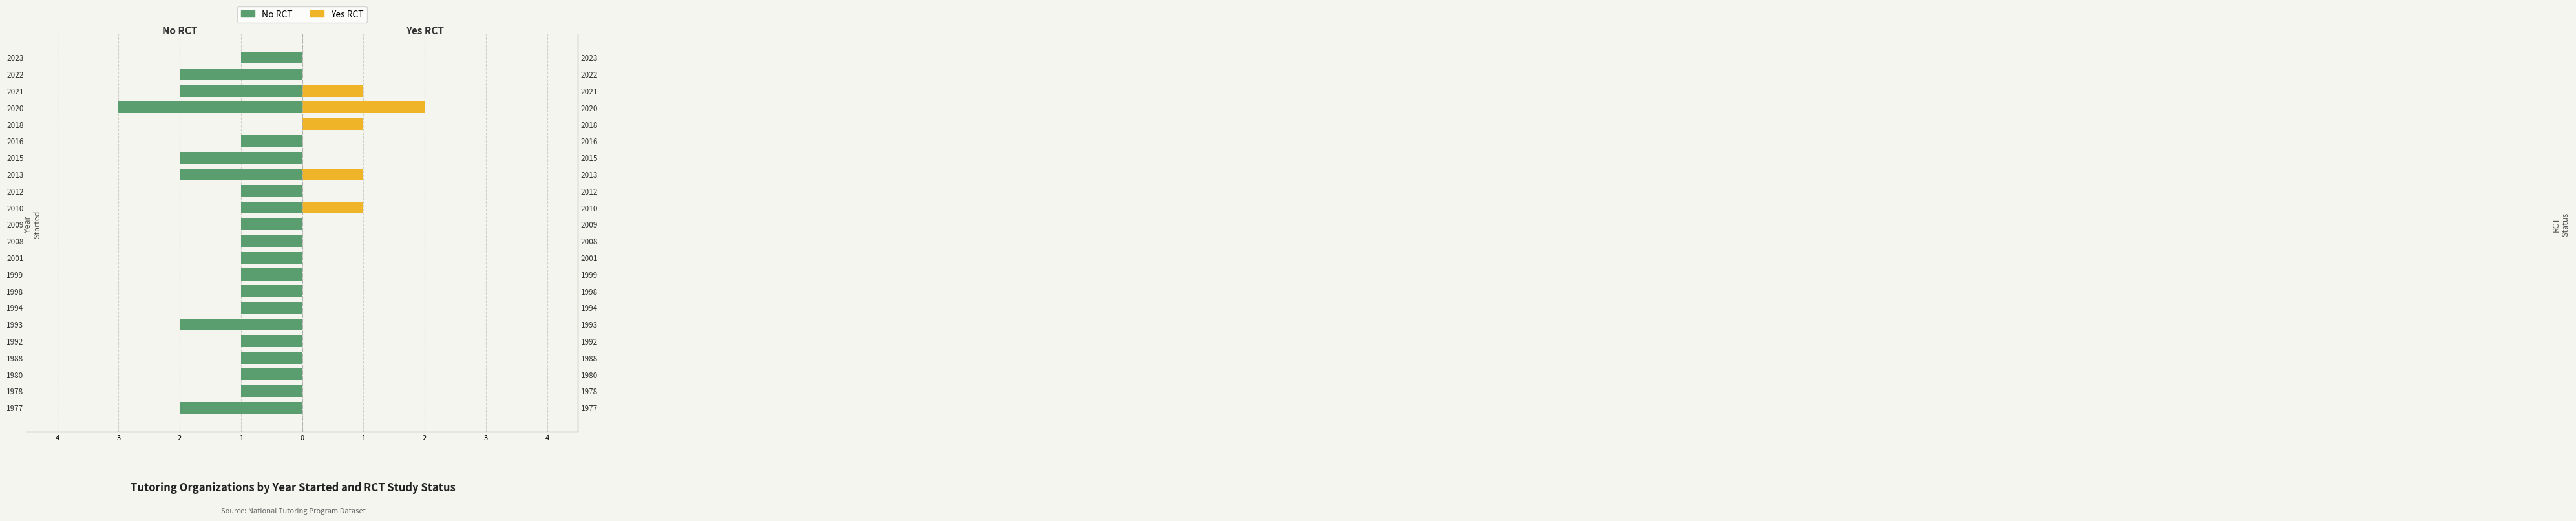

How many values in the No RCT series are below -1?

7